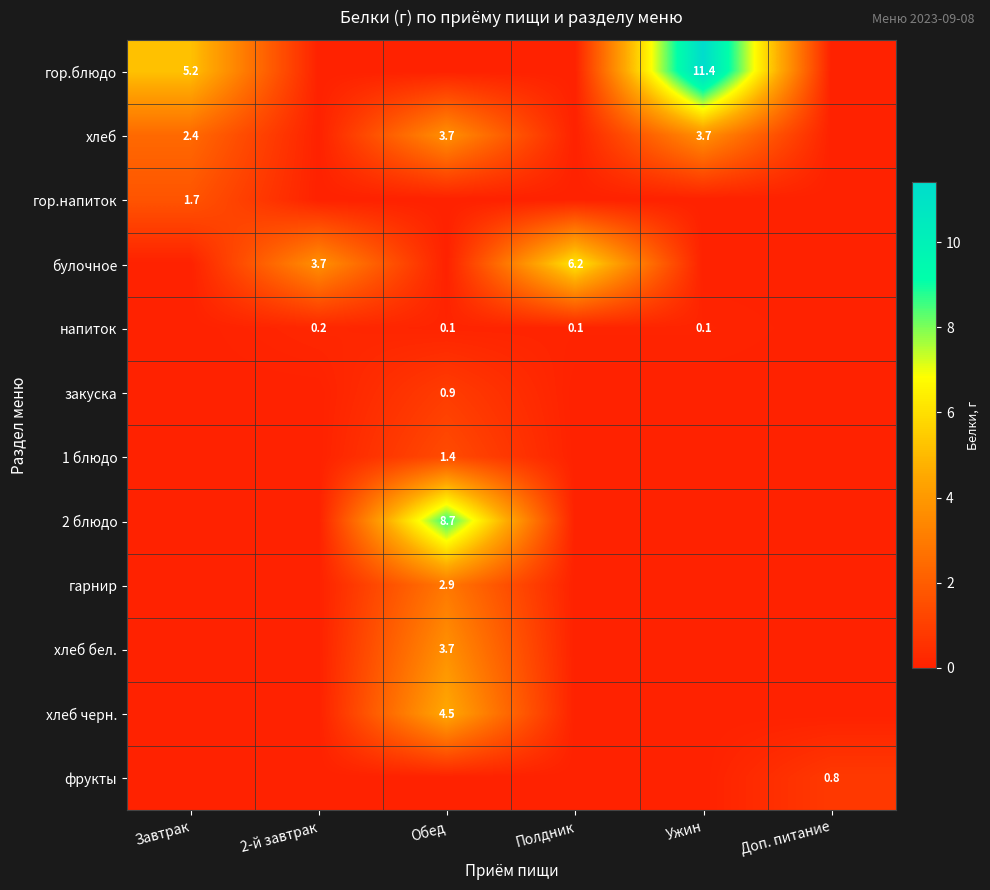

The булочное series shows 9.9 at Полдник. True or false?

False